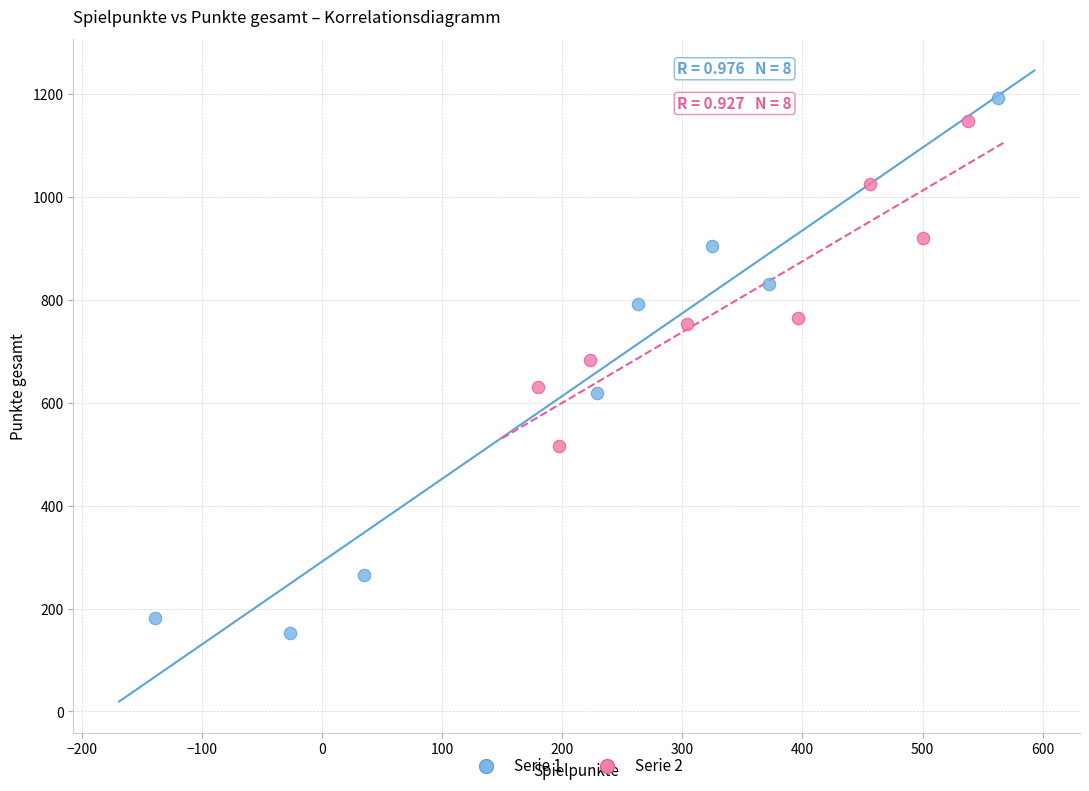

Which series contains the lowest Y value?

Serie 1